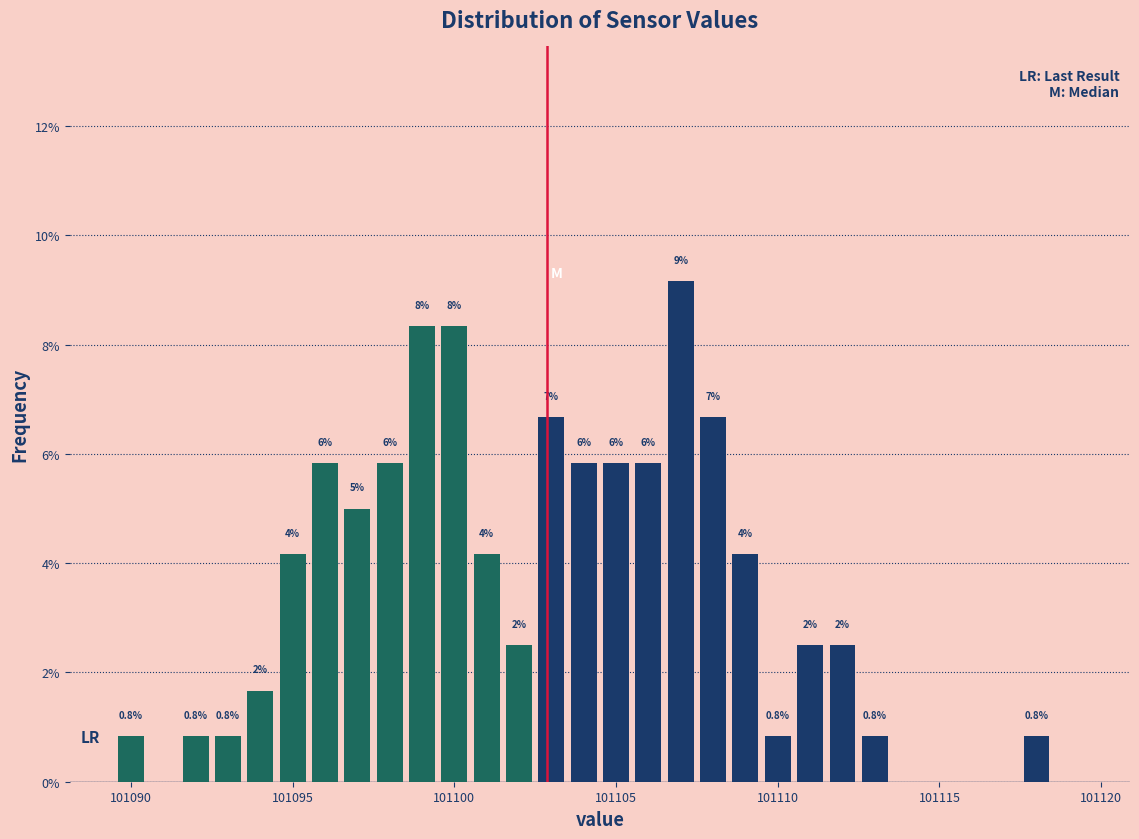

Read against the x-axis, roughly where is the centre of the tallest bar?

101107.0